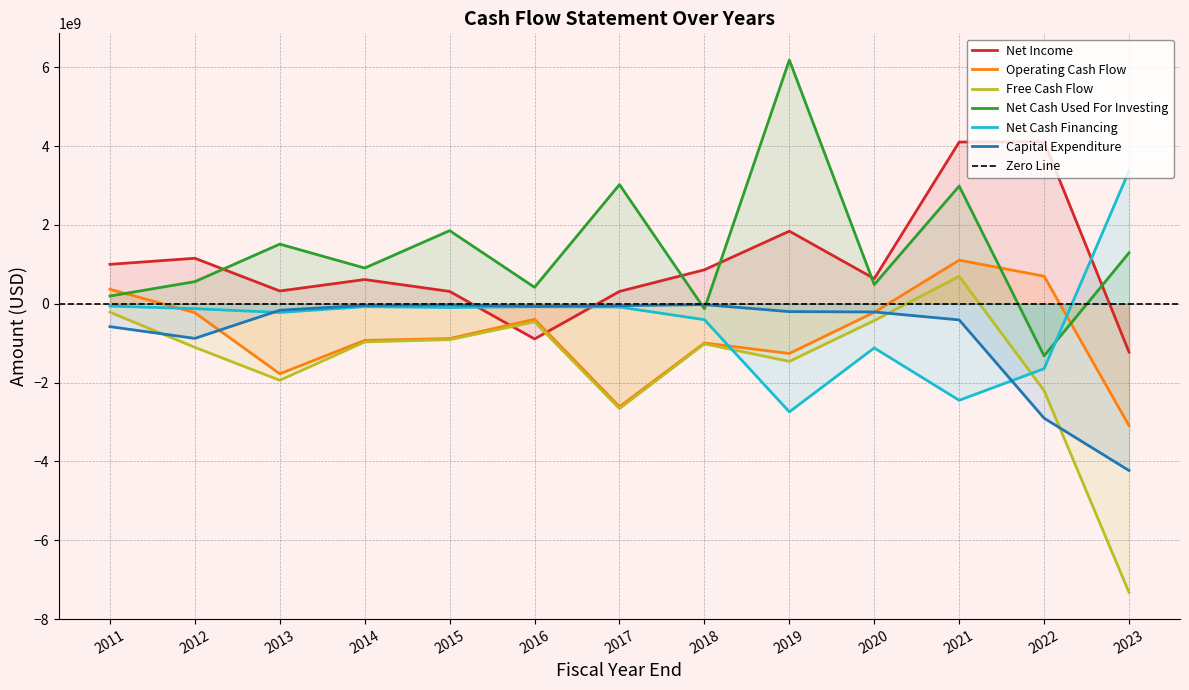

True or false: Free Cash Flow has more than 0 points higher than both neighbors.

True